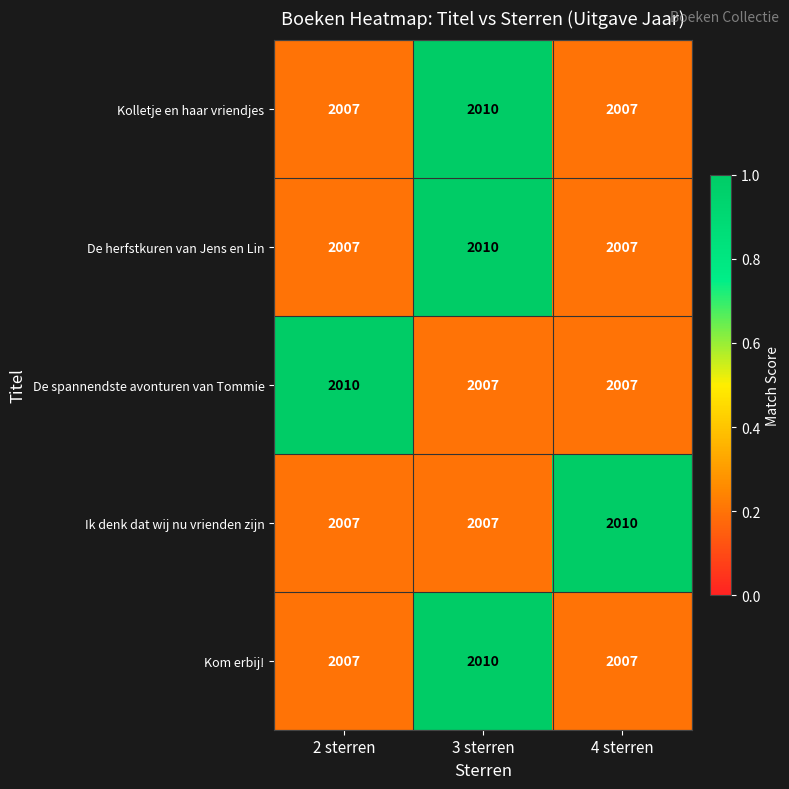

How many distinct data groups are displayed?

5